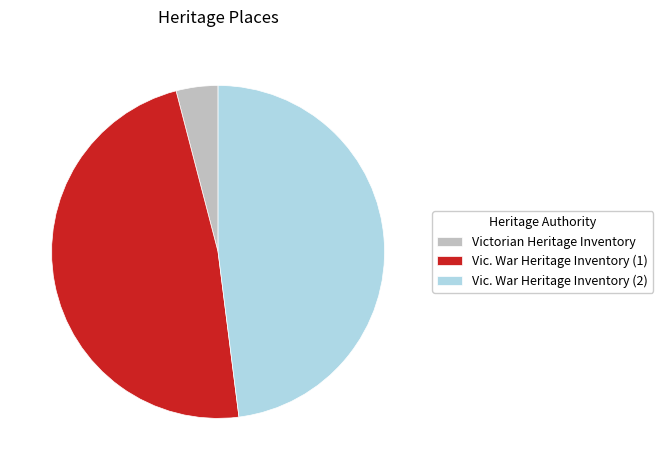

The Victorian Heritage Inventory slice represents 10% of the pie. True or false?

False